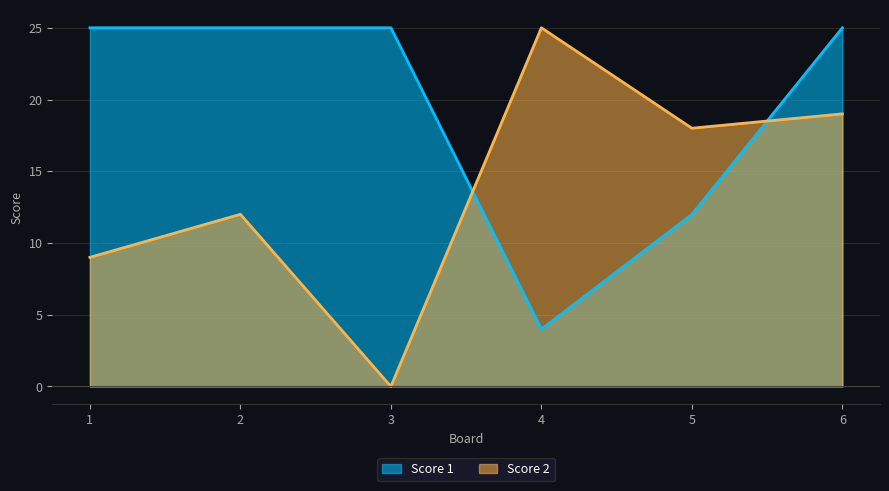

Is it true that Score 1 equals 14 at 6?

False